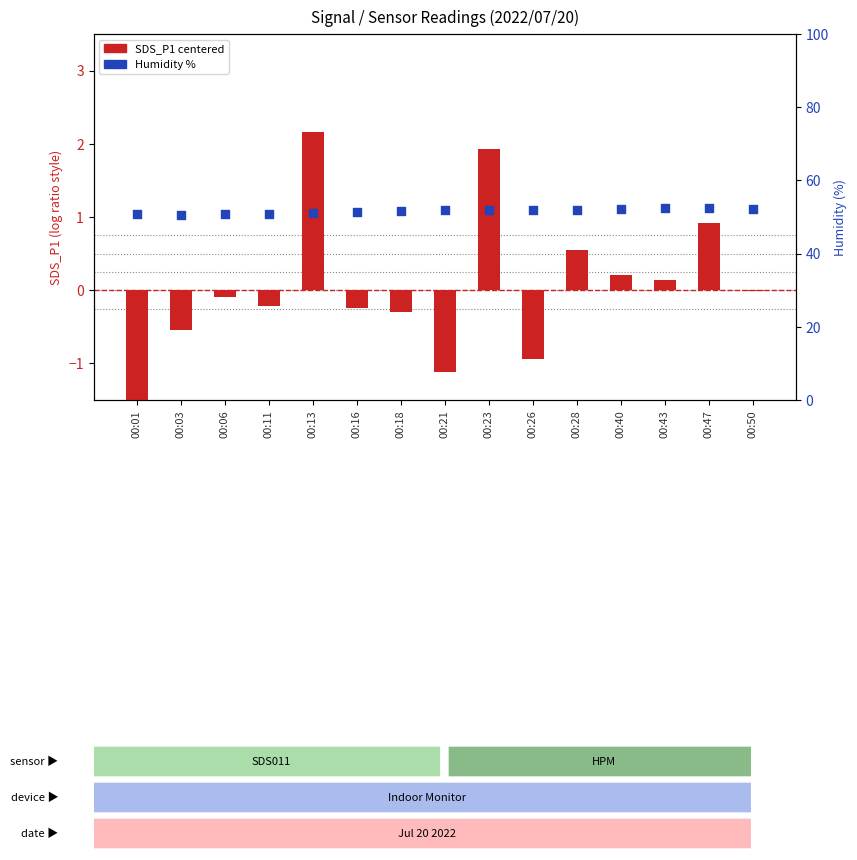

Which series reaches the minimum Y coordinate?

SDS_P1 (centered)